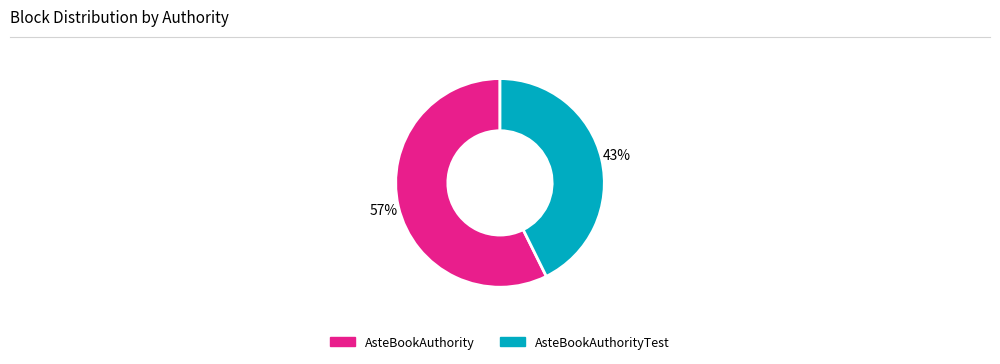

Is there any slice that represents more than half of the pie?

Yes